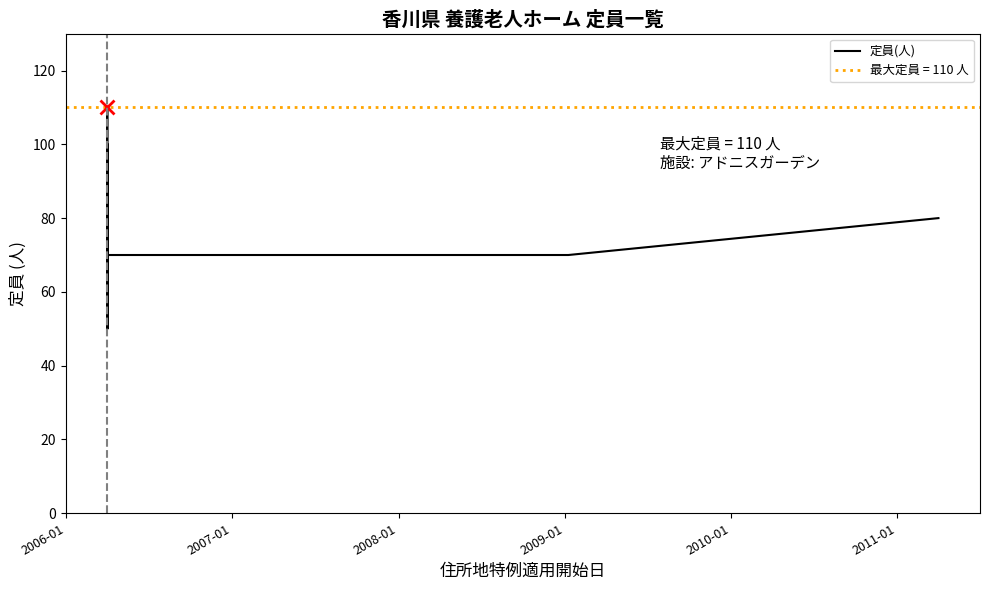

True or false: the data has more than 2 interior local peaks.

False